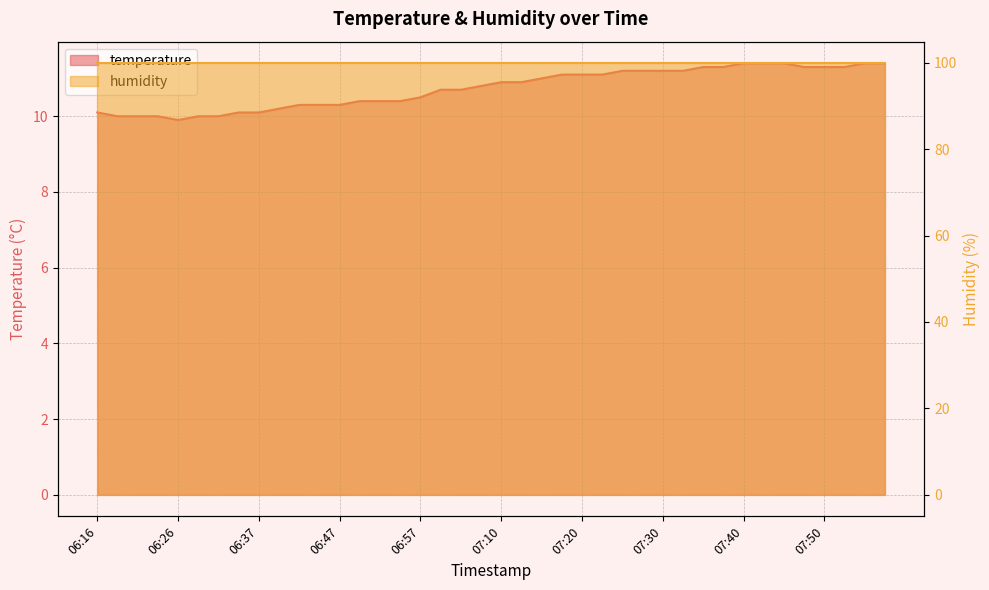

Which category has the lowest value across all series?

06:26